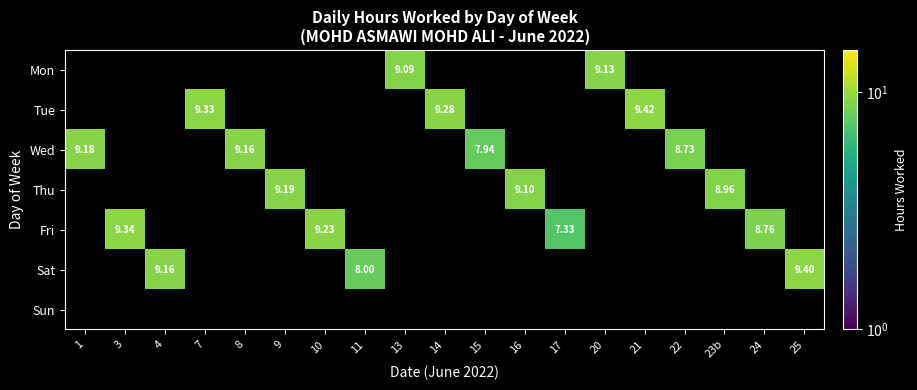

True or false: Tue has a value of 14.4 at 14.

False